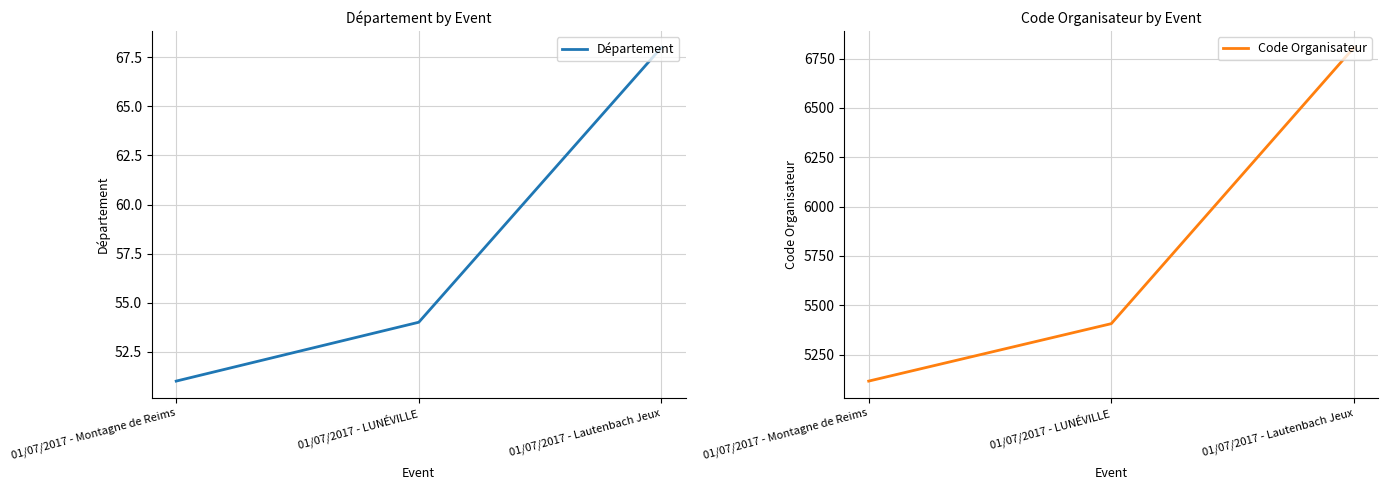

What is the difference between the highest and lowest values at 01/07/2017 - Lautenbach Jeux?

6738